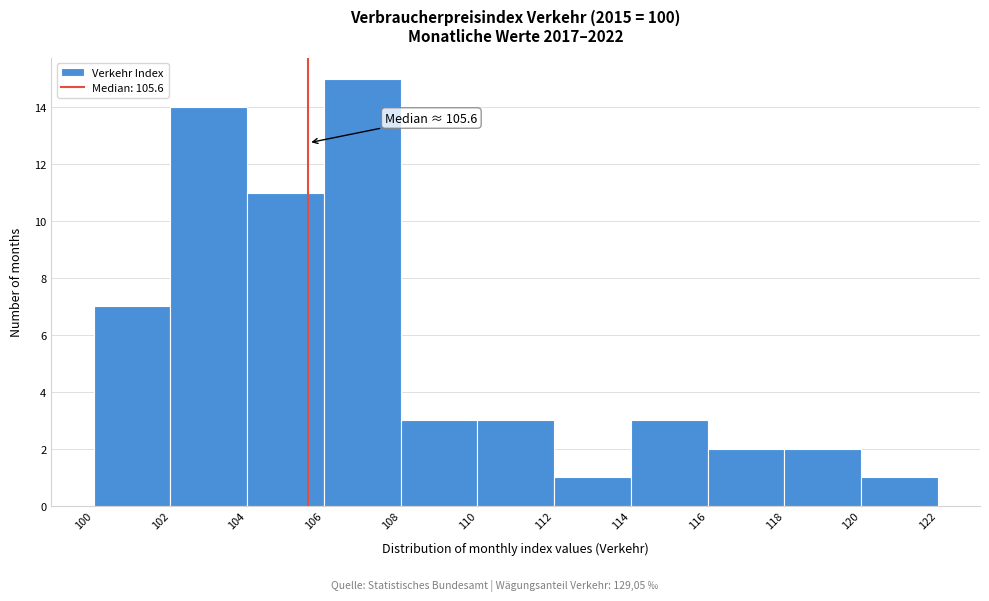

Over which range of the x-axis is the bar tallest?

106 to 108